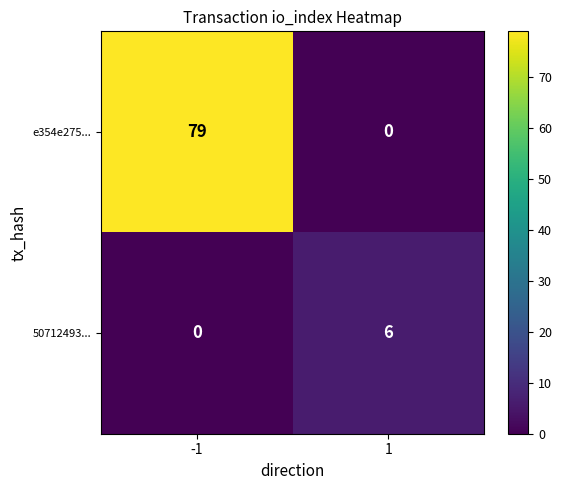

How many categories are shown in the chart?

2